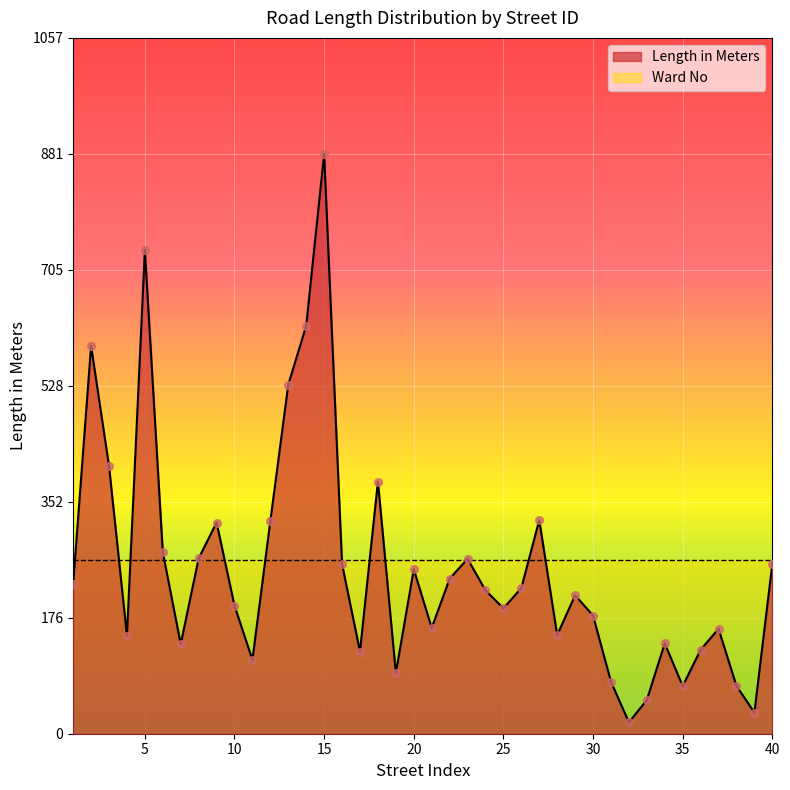

Between 4 and 33, which is larger?

4